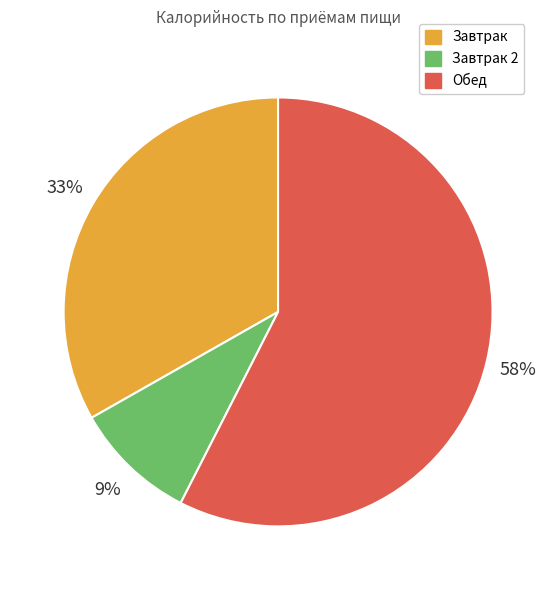

Does any single category account for the majority?

Yes